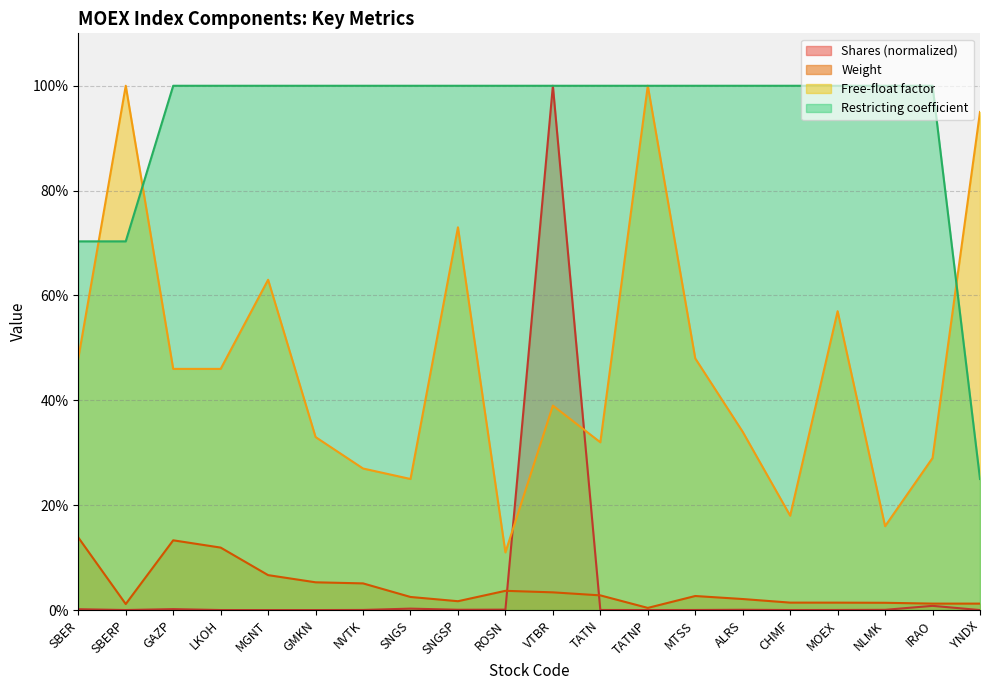

True or false: Free-float factor and Restricting coefficient intersect in this chart.

True